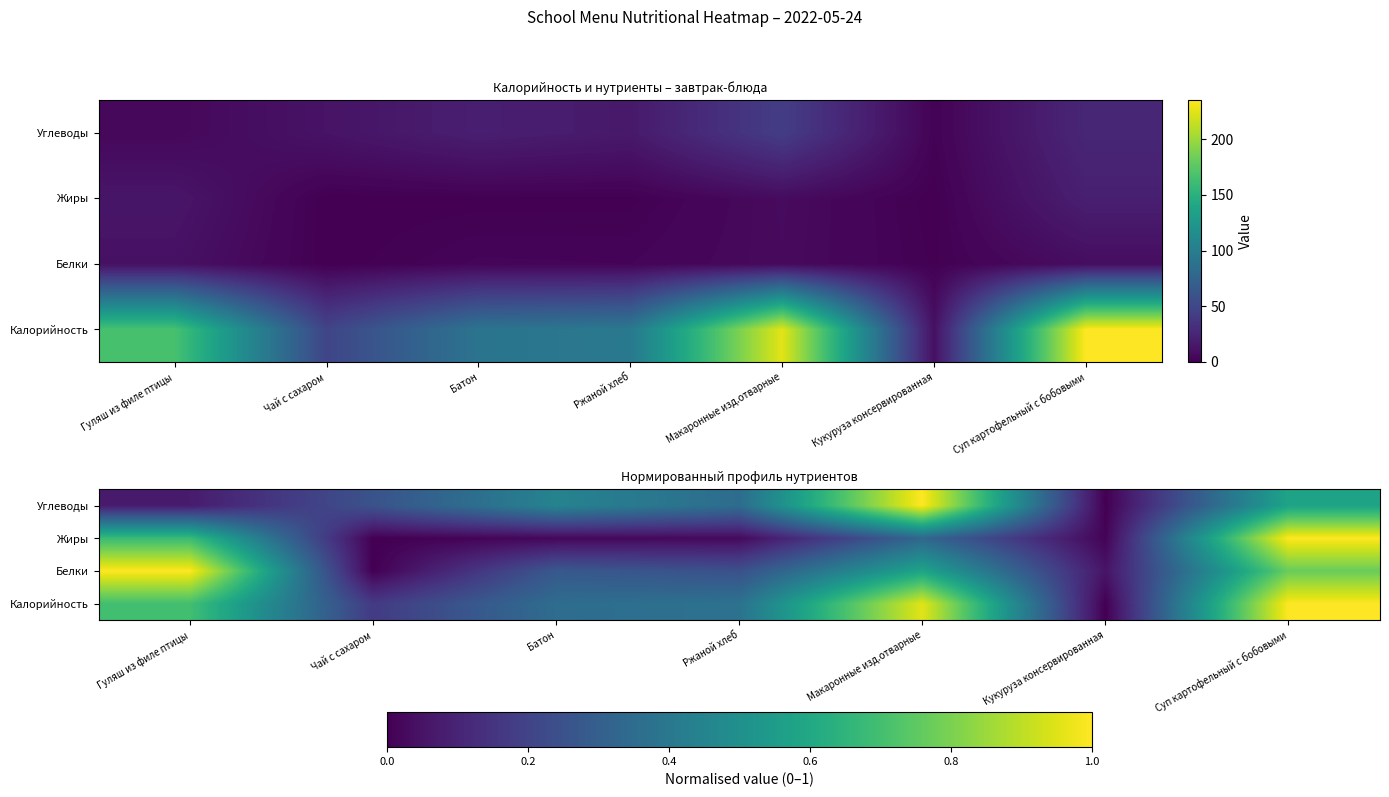

Which series has the largest range (max minus min)?

Калорийность